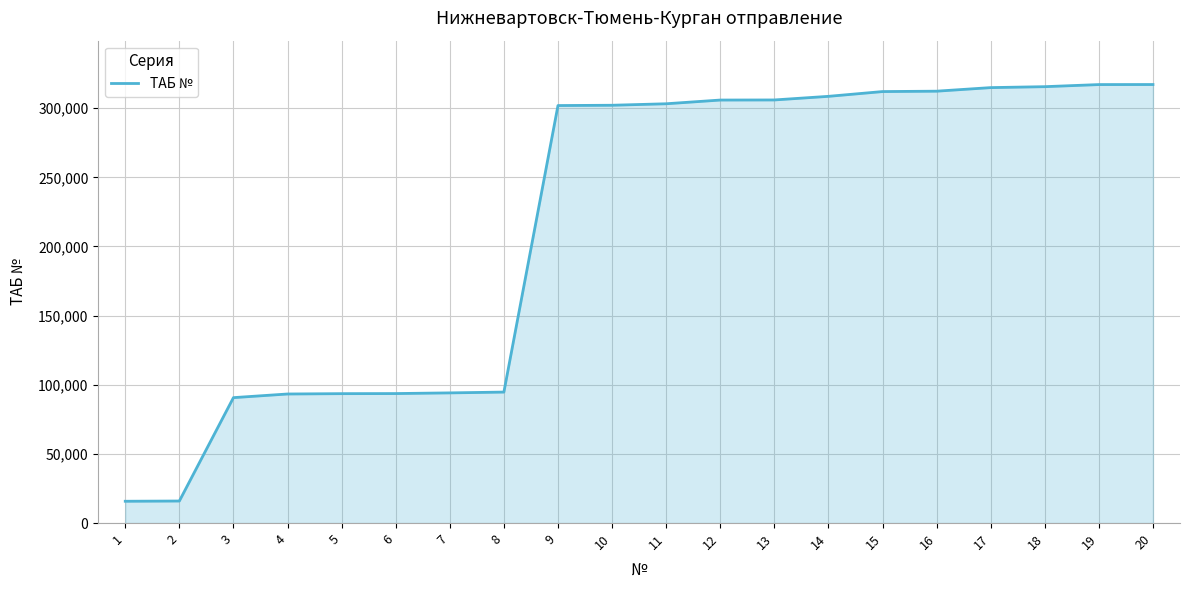

The value at 7 is 164167. True or false?

False